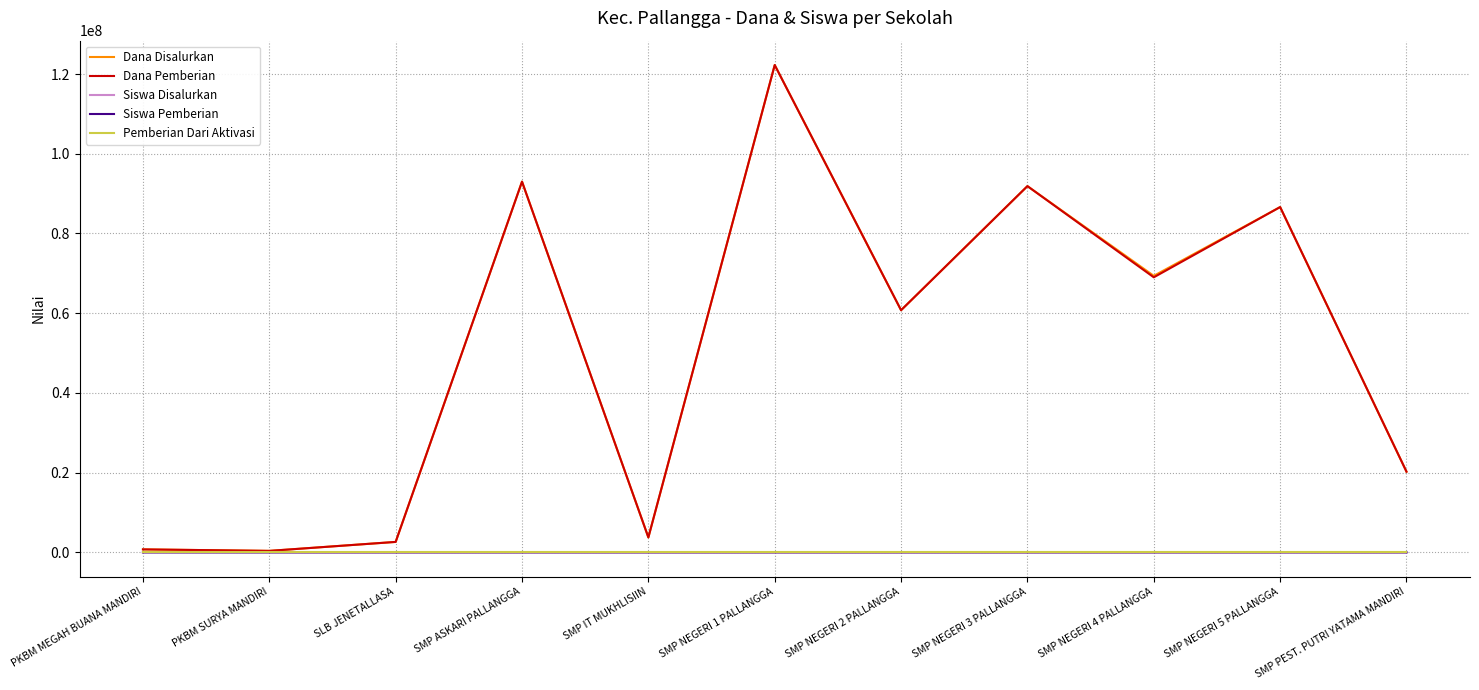

At which category is the sum across all series the highest?

SMP NEGERI 1 PALLANGGA